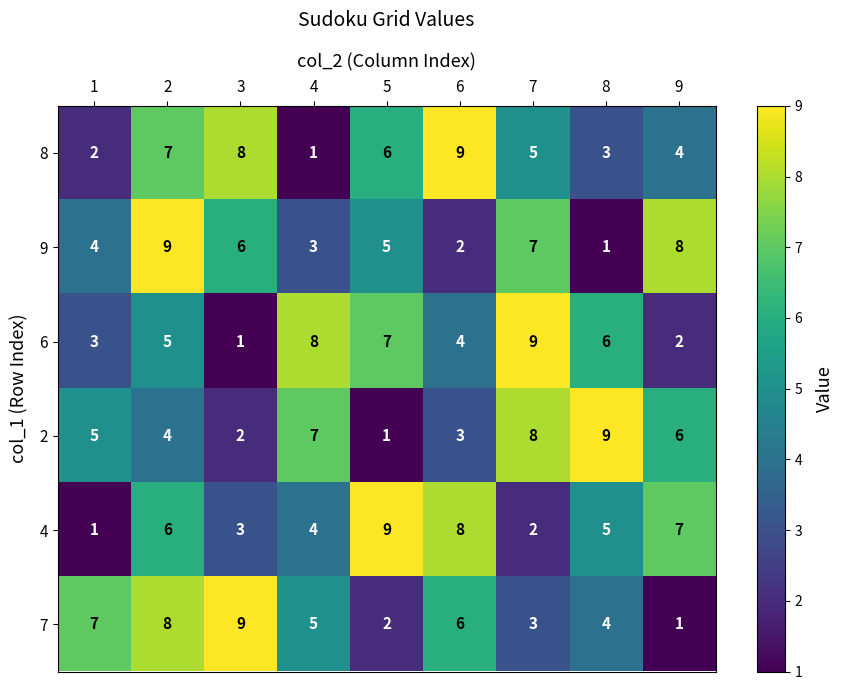

What is the difference between the second highest and minimum values in the 2 series?

7